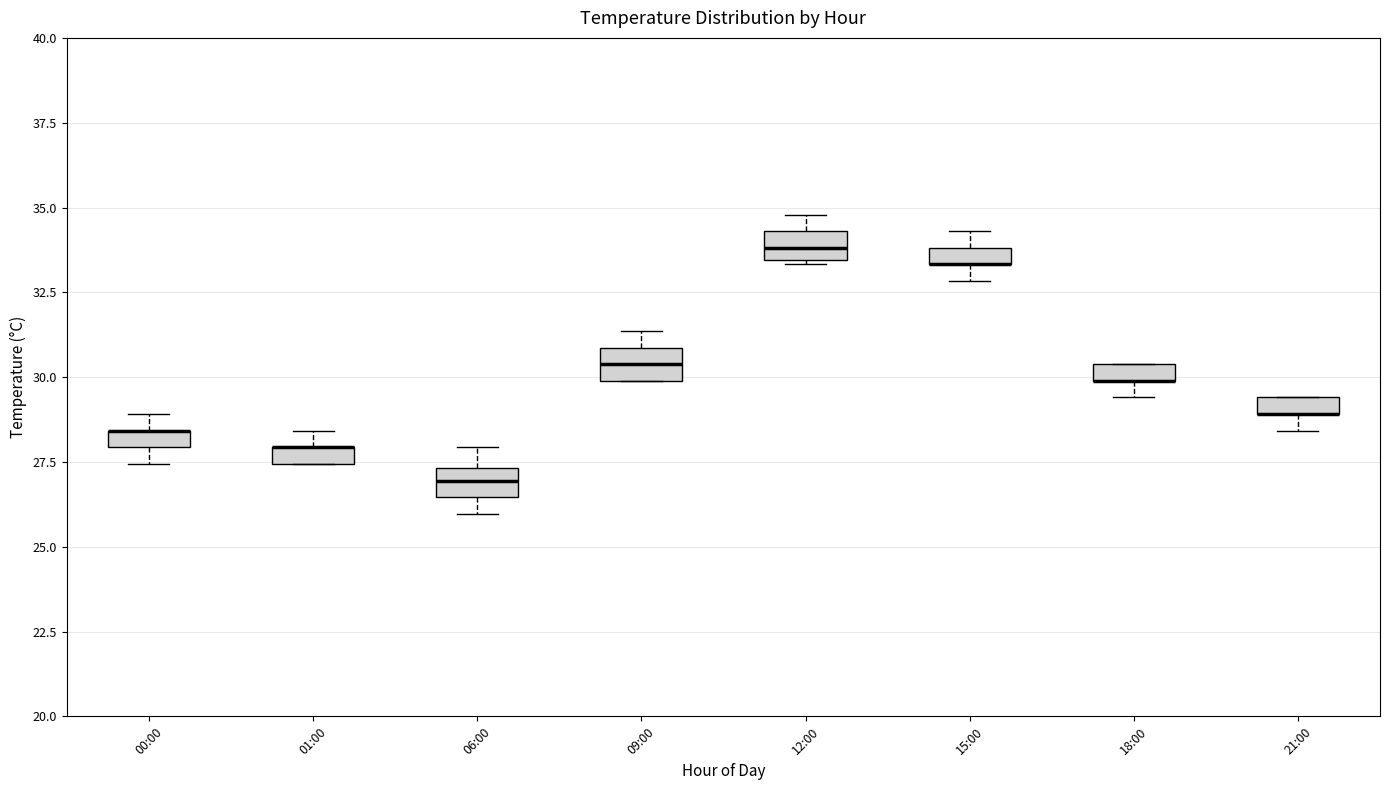

Where is the upper edge of the box for 21:00 on the y-axis? The values are not printed on the chart, so give them approximately, as read against the axis.

29.5